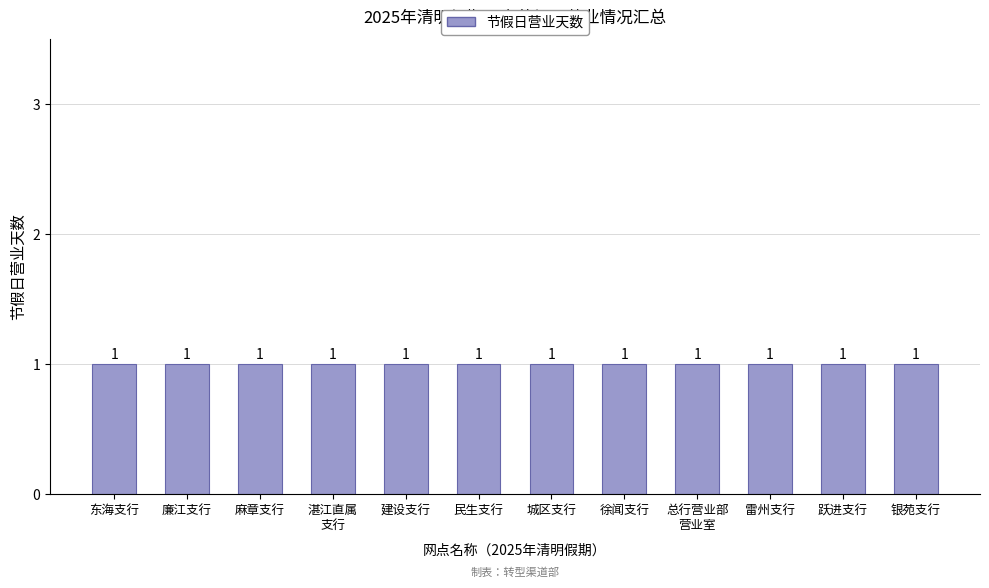

List the labels in order of value, largest first.

总行营业部, 东海支行, 廉江支行, 雷州支行, 麻章支行, 建设支行, 民生支行, 跃进支行, 银苑支行, 湛江直属支行, 徐闻支行, 城区支行